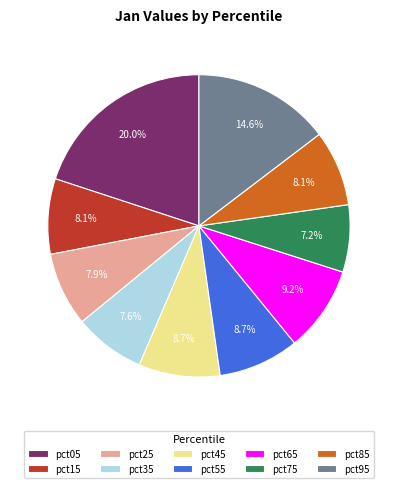

Between pct85 and pct05, which is larger?

pct05